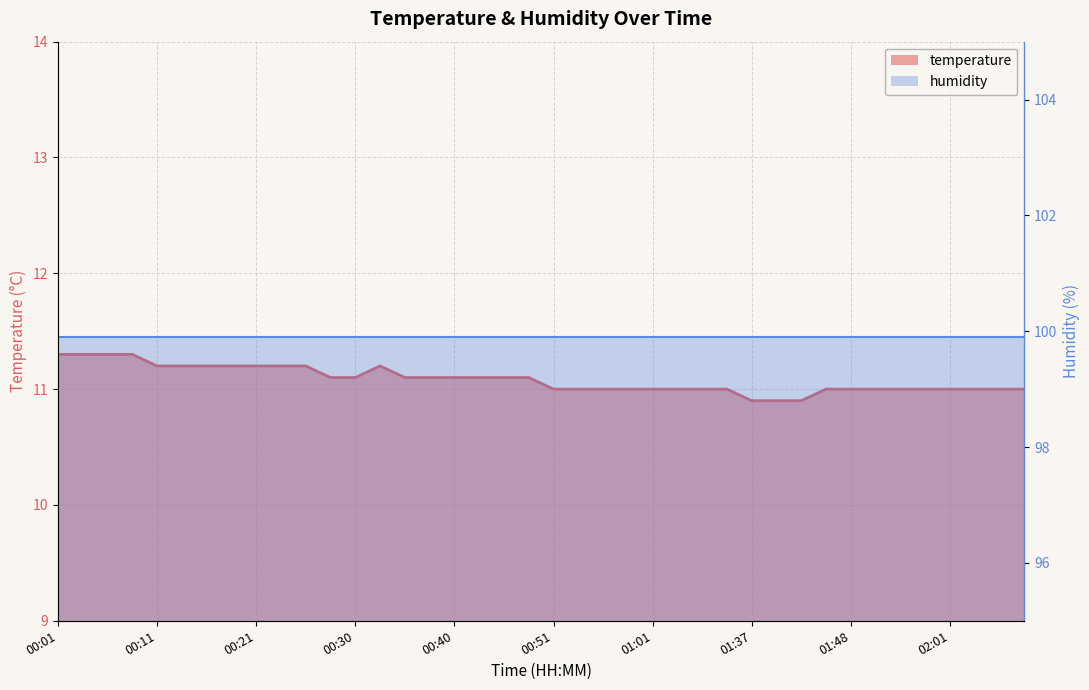

True or false: the data shows 11.0 at 01:35.

True